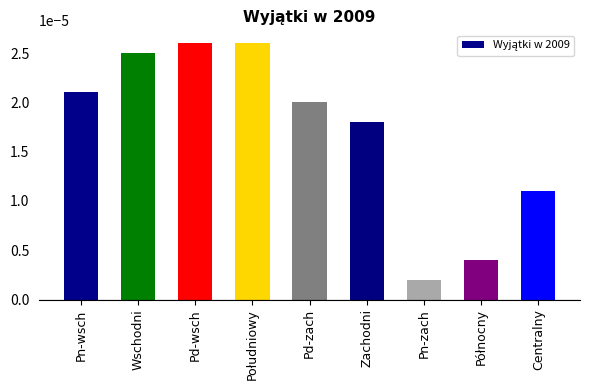

What position from the right is Południowy?

6